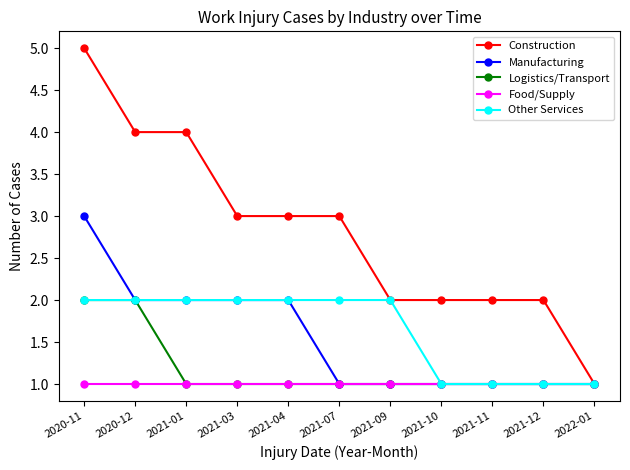

What is the label of the 7th point from the right?

2021-04